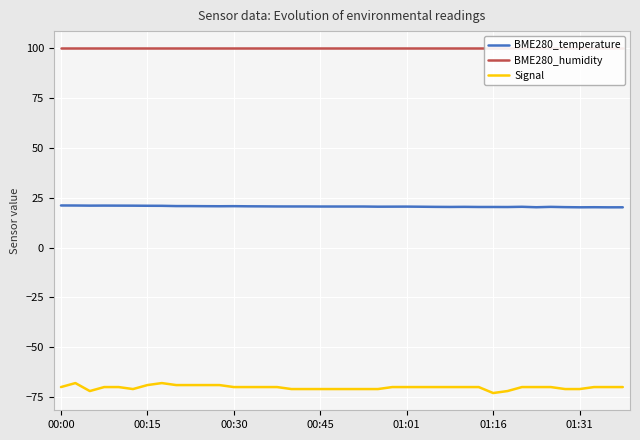

What position from the right is 27?

13